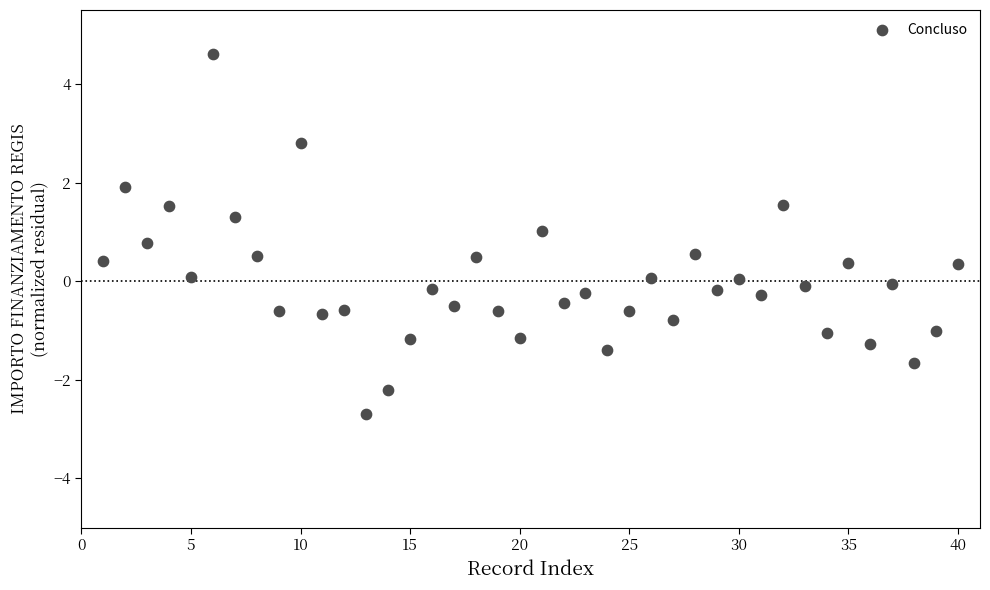

What is the range of X values (max minus min)?

39.0